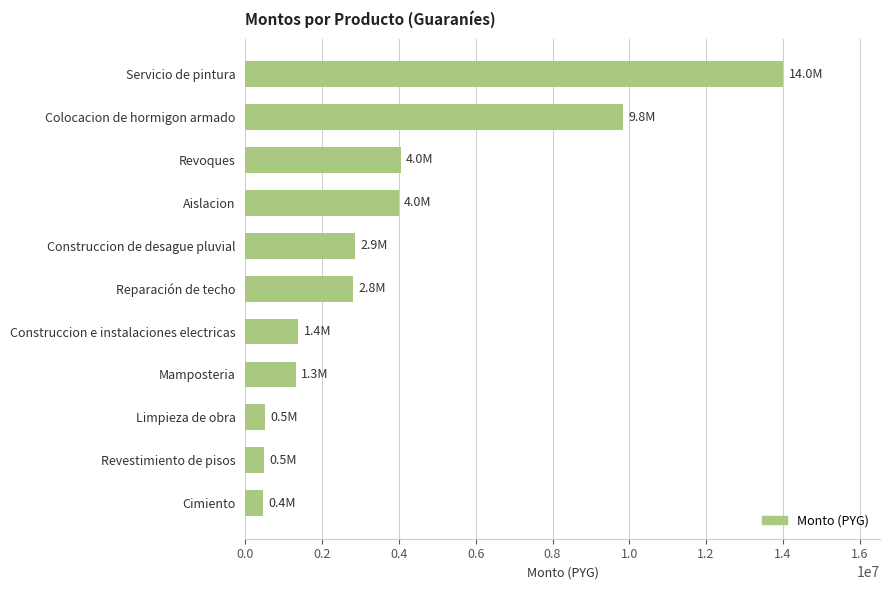

Which label corresponds to the largest value in the chart?

Servicio de pintura